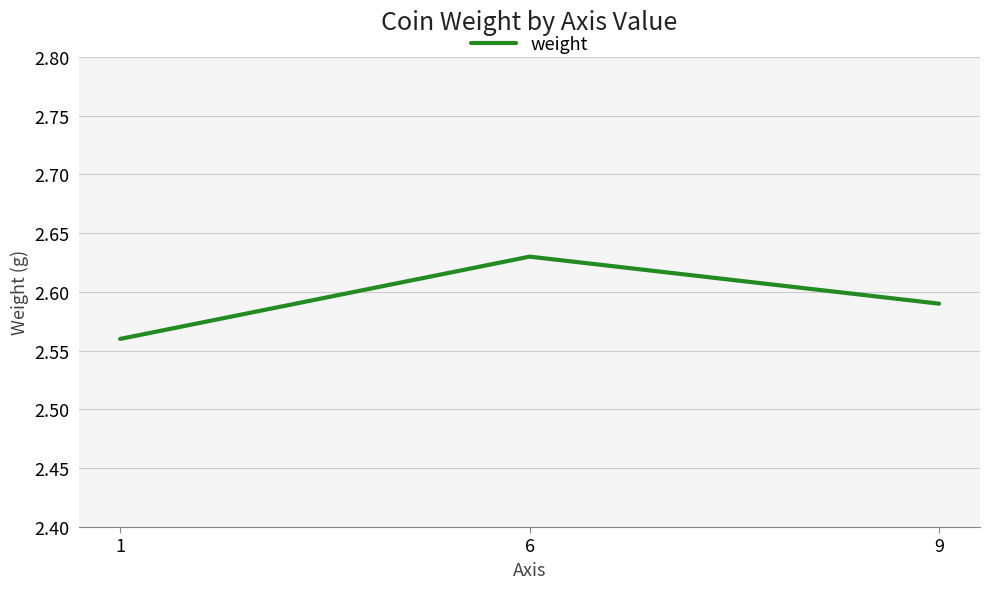

How many lines are shown in the chart?

1